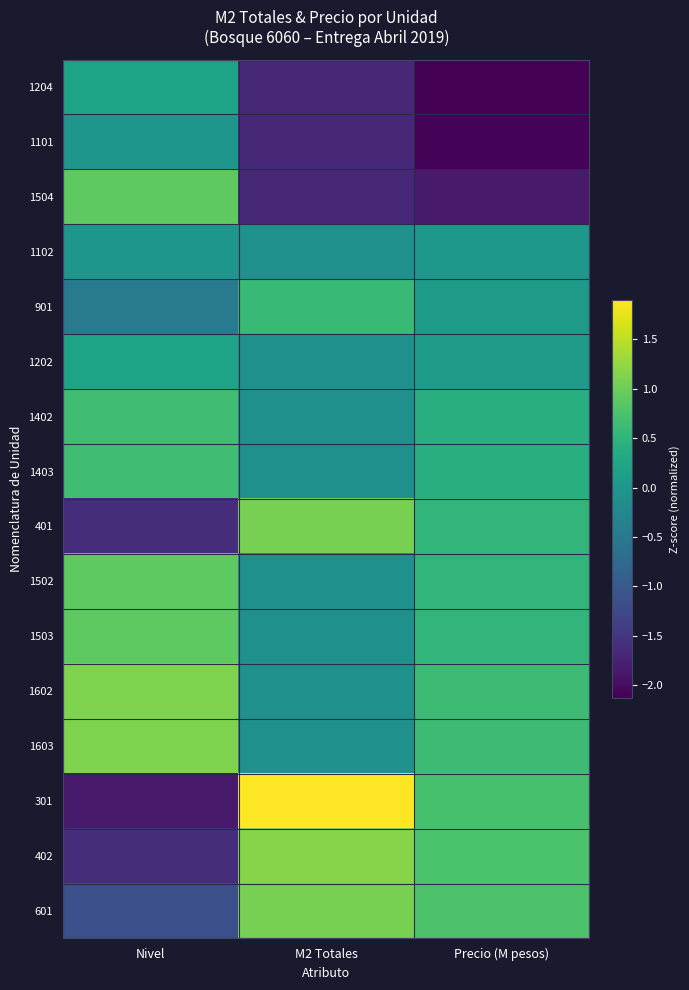

What is the difference between the highest and lowest values at M2 Totales?

3.6